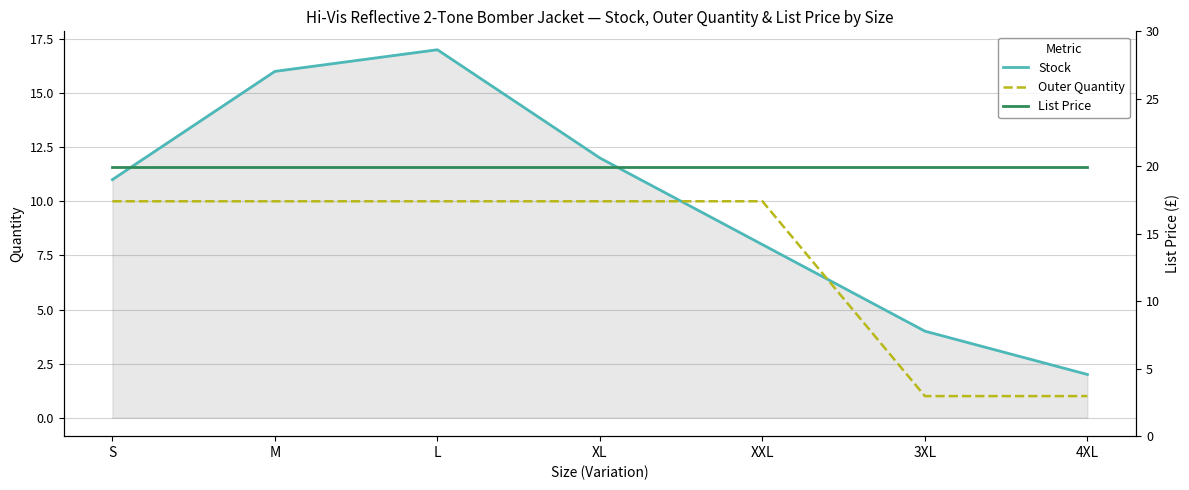

True or false: List Price has a value of 19.9 at M.

True